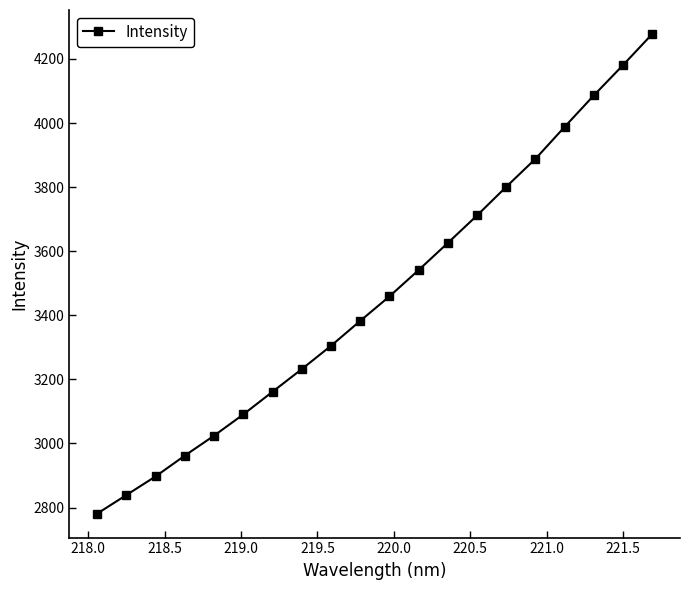

True or false: there are more than 1 points higher than both neighbors.

False